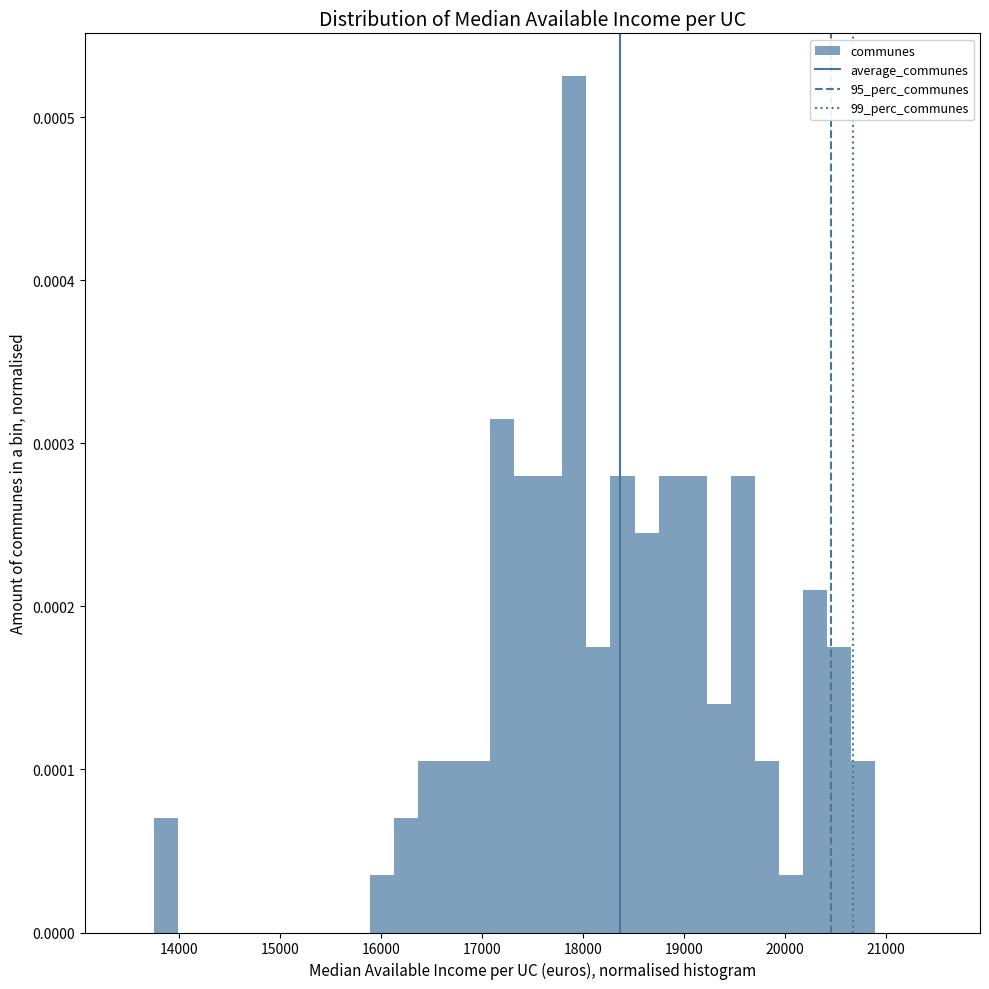

Read against the x-axis, roughly where is the centre of the tallest bar?

17900